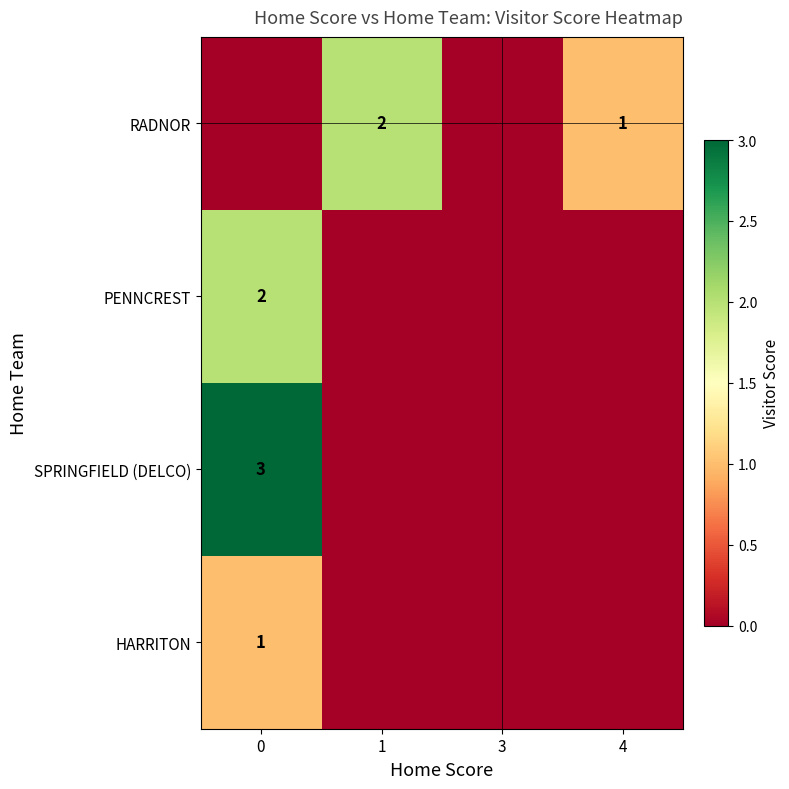

What is the total value across all series at 0?

6